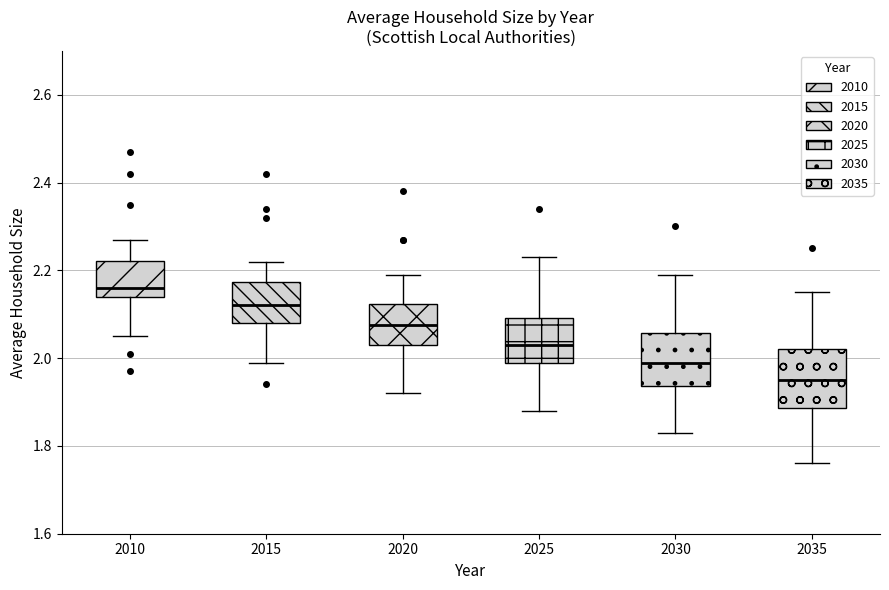

Where is the lower edge of the box at x = 2030 on the y-axis? The values are not printed on the chart, so give them approximately, as read against the axis.

1.94